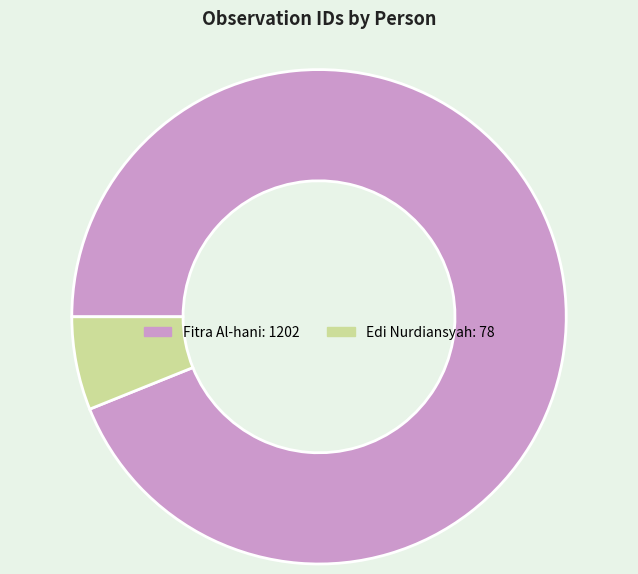

Is the sum of Fitra Al-hani and Edi Nurdiansyah greater than half?

Yes